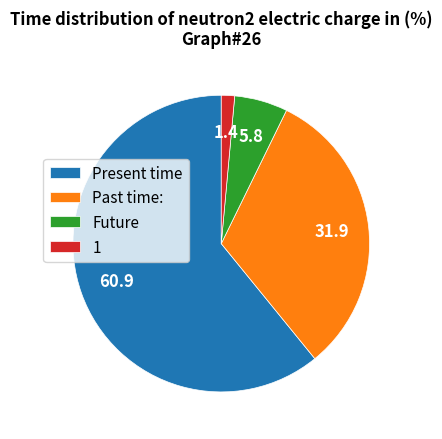

Between Future and 1, which is larger?

Future